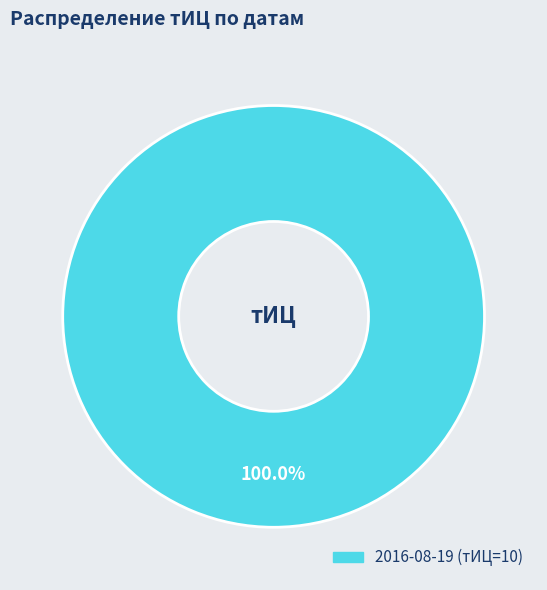

Is there any slice that represents more than half of the pie?

Yes